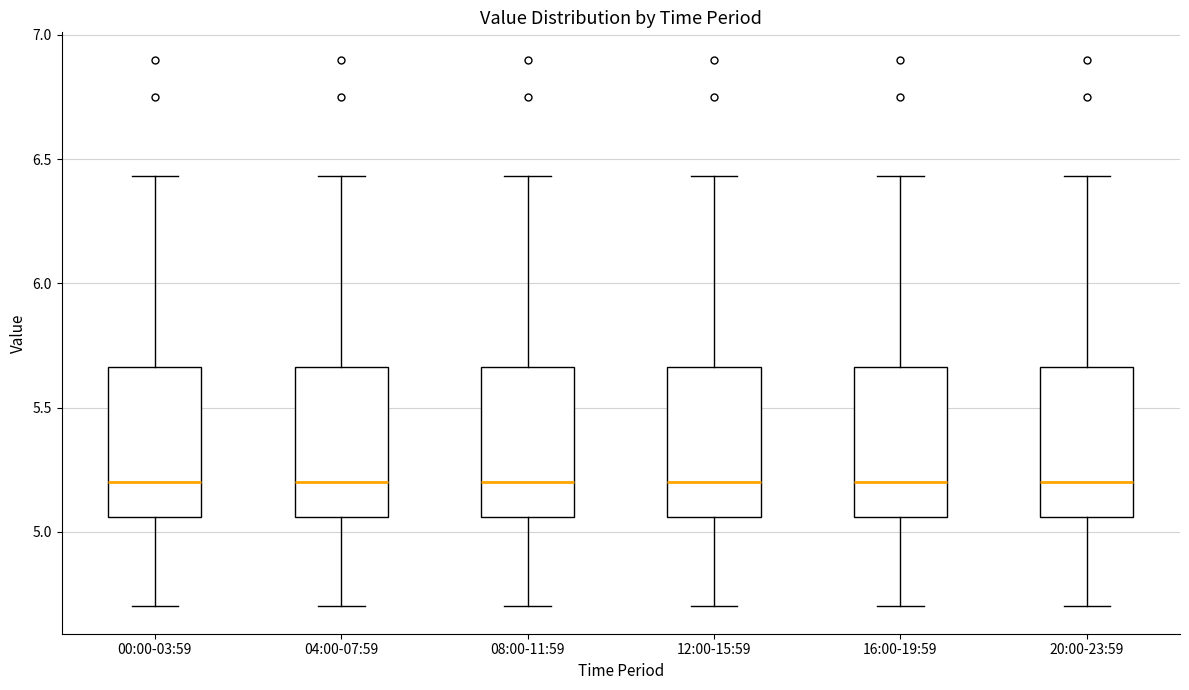

Reading left to right, transcribe this box plot: for each box, give where its median line is, the range the box spans, and where its two whiskers end, as read against the y-axis. The values are not printed on the chart, so give them approximately, as read against the axis.

00:00-03:59: median 5.20, box 5.05 to 5.65, whiskers 4.70 to 6.45
04:00-07:59: median 5.20, box 5.05 to 5.65, whiskers 4.70 to 6.45
08:00-11:59: median 5.20, box 5.05 to 5.65, whiskers 4.70 to 6.45
12:00-15:59: median 5.20, box 5.05 to 5.65, whiskers 4.70 to 6.45
16:00-19:59: median 5.20, box 5.05 to 5.65, whiskers 4.70 to 6.45
20:00-23:59: median 5.20, box 5.05 to 5.65, whiskers 4.70 to 6.45